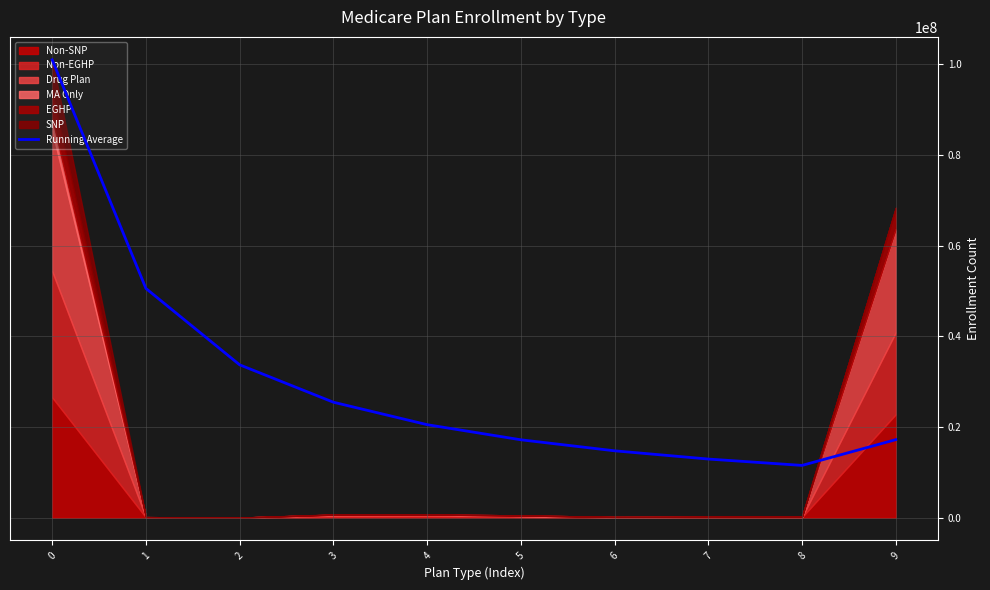

Reading left to right, extract all data points from this chart.

100974816.0	50540019.0	33694504.0	25448970.0	20497903.2	17162290.5	14731923.0	12915243.8	11512199.7	17193454.8